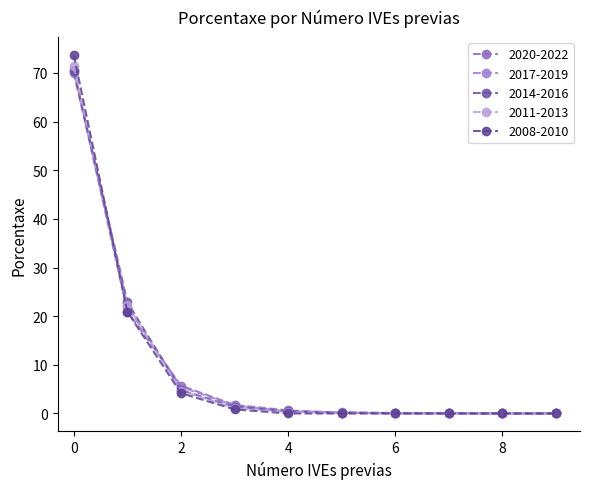

True or false: 2017-2019 and 2014-2016 intersect in this chart.

True